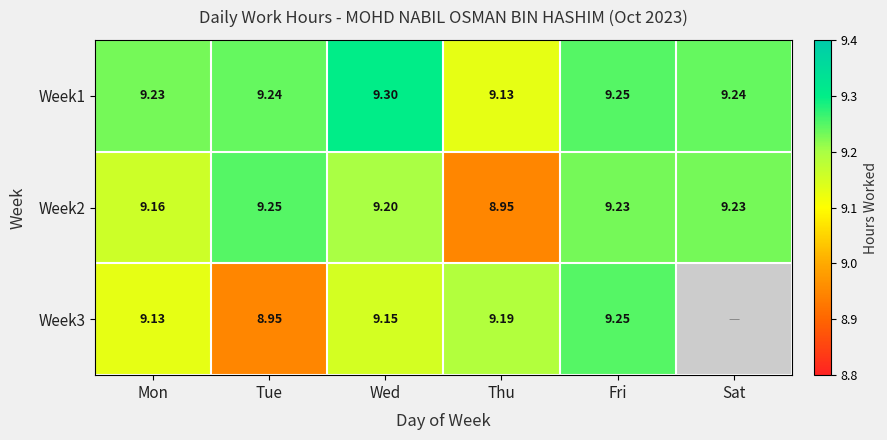

At which label does Week2 reach its minimum?

Thu